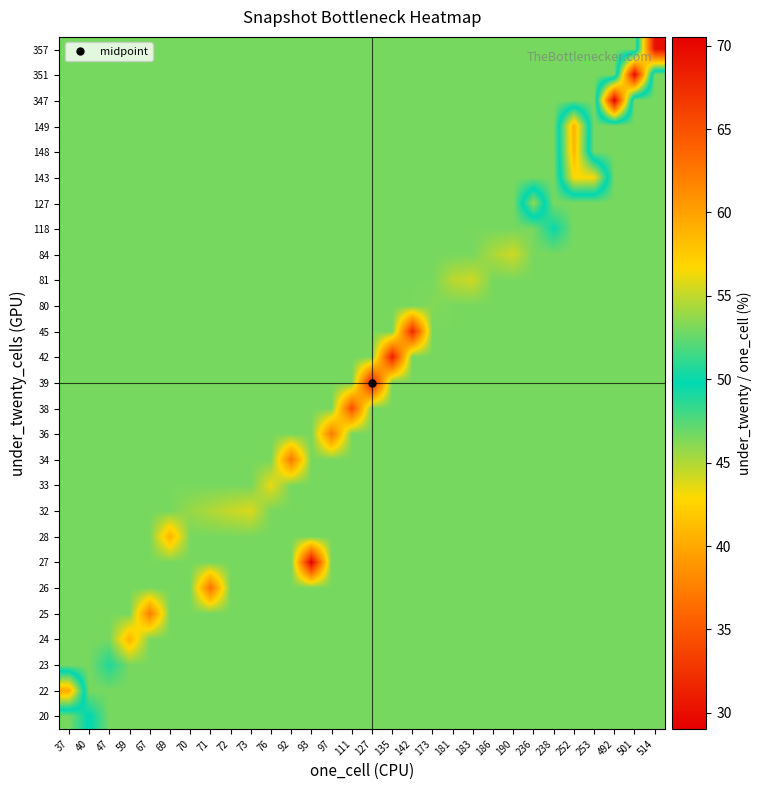

Reading right to left, list all the values displayed in this chart.

20: 514=46.5	501=46.5	492=46.5	253=46.5	252=46.5	238=46.5	236=46.5	190=46.5	186=46.5	183=46.5	181=46.5	173=46.5	142=46.5	135=46.5	127=46.5	111=46.5	97=46.5	93=46.5	92=46.5	76=46.5	73=46.5	72=46.5	71=46.5	70=46.5	69=46.5	67=46.5	59=46.5	47=46.5	40=50.0	37=46.5
22: 514=46.5	501=46.5	492=46.5	253=46.5	252=46.5	238=46.5	236=46.5	190=46.5	186=46.5	183=46.5	181=46.5	173=46.5	142=46.5	135=46.5	127=46.5	111=46.5	97=46.5	93=46.5	92=46.5	76=46.5	73=46.5	72=46.5	71=46.5	70=46.5	69=46.5	67=46.5	59=46.5	47=46.5	40=46.5	37=59.5
23: 514=46.5	501=46.5	492=46.5	253=46.5	252=46.5	238=46.5	236=46.5	190=46.5	186=46.5	183=46.5	181=46.5	173=46.5	142=46.5	135=46.5	127=46.5	111=46.5	97=46.5	93=46.5	92=46.5	76=46.5	73=46.5	72=46.5	71=46.5	70=46.5	69=46.5	67=46.5	59=46.5	47=48.9	40=46.5	37=46.5
24: 514=46.5	501=46.5	492=46.5	253=46.5	252=46.5	238=46.5	236=46.5	190=46.5	186=46.5	183=46.5	181=46.5	173=46.5	142=46.5	135=46.5	127=46.5	111=46.5	97=46.5	93=46.5	92=46.5	76=46.5	73=46.5	72=46.5	71=46.5	70=46.5	69=46.5	67=46.5	59=40.7	47=46.5	40=46.5	37=46.5
25: 514=46.5	501=46.5	492=46.5	253=46.5	252=46.5	238=46.5	236=46.5	190=46.5	186=46.5	183=46.5	181=46.5	173=46.5	142=46.5	135=46.5	127=46.5	111=46.5	97=46.5	93=46.5	92=46.5	76=46.5	73=46.5	72=46.5	71=46.5	70=46.5	69=46.5	67=37.3	59=46.5	47=46.5	40=46.5	37=46.5
26: 514=46.5	501=46.5	492=46.5	253=46.5	252=46.5	238=46.5	236=46.5	190=46.5	186=46.5	183=46.5	181=46.5	173=46.5	142=46.5	135=46.5	127=46.5	111=46.5	97=46.5	93=46.5	92=46.5	76=46.5	73=46.5	72=46.5	71=36.6	70=46.5	69=46.5	67=46.5	59=46.5	47=46.5	40=46.5	37=46.5
27: 514=46.5	501=46.5	492=46.5	253=46.5	252=46.5	238=46.5	236=46.5	190=46.5	186=46.5	183=46.5	181=46.5	173=46.5	142=46.5	135=46.5	127=46.5	111=46.5	97=46.5	93=29.0	92=46.5	76=46.5	73=46.5	72=46.5	71=46.5	70=46.5	69=46.5	67=46.5	59=46.5	47=46.5	40=46.5	37=46.5
28: 514=46.5	501=46.5	492=46.5	253=46.5	252=46.5	238=46.5	236=46.5	190=46.5	186=46.5	183=46.5	181=46.5	173=46.5	142=46.5	135=46.5	127=46.5	111=46.5	97=46.5	93=46.5	92=46.5	76=46.5	73=46.5	72=46.5	71=46.5	70=46.5	69=40.6	67=46.5	59=46.5	47=46.5	40=46.5	37=46.5
32: 514=46.5	501=46.5	492=46.5	253=46.5	252=46.5	238=46.5	236=46.5	190=46.5	186=46.5	183=46.5	181=46.5	173=46.5	142=46.5	135=46.5	127=46.5	111=46.5	97=46.5	93=46.5	92=46.5	76=46.5	73=43.8	72=44.4	71=45.1	70=45.7	69=46.5	67=46.5	59=46.5	47=46.5	40=46.5	37=46.5
33: 514=46.5	501=46.5	492=46.5	253=46.5	252=46.5	238=46.5	236=46.5	190=46.5	186=46.5	183=46.5	181=46.5	173=46.5	142=46.5	135=46.5	127=46.5	111=46.5	97=46.5	93=46.5	92=46.5	76=43.4	73=46.5	72=46.5	71=46.5	70=46.5	69=46.5	67=46.5	59=46.5	47=46.5	40=46.5	37=46.5
34: 514=46.5	501=46.5	492=46.5	253=46.5	252=46.5	238=46.5	236=46.5	190=46.5	186=46.5	183=46.5	181=46.5	173=46.5	142=46.5	135=46.5	127=46.5	111=46.5	97=46.5	93=46.5	92=37.0	76=46.5	73=46.5	72=46.5	71=46.5	70=46.5	69=46.5	67=46.5	59=46.5	47=46.5	40=46.5	37=46.5
36: 514=46.5	501=46.5	492=46.5	253=46.5	252=46.5	238=46.5	236=46.5	190=46.5	186=46.5	183=46.5	181=46.5	173=46.5	142=46.5	135=46.5	127=46.5	111=46.5	97=37.1	93=46.5	92=46.5	76=46.5	73=46.5	72=46.5	71=46.5	70=46.5	69=46.5	67=46.5	59=46.5	47=46.5	40=46.5	37=46.5
38: 514=46.5	501=46.5	492=46.5	253=46.5	252=46.5	238=46.5	236=46.5	190=46.5	186=46.5	183=46.5	181=46.5	173=46.5	142=46.5	135=46.5	127=46.5	111=34.2	97=46.5	93=46.5	92=46.5	76=46.5	73=46.5	72=46.5	71=46.5	70=46.5	69=46.5	67=46.5	59=46.5	47=46.5	40=46.5	37=46.5
39: 514=46.5	501=46.5	492=46.5	253=46.5	252=46.5	238=46.5	236=46.5	190=46.5	186=46.5	183=46.5	181=46.5	173=46.5	142=46.5	135=46.5	127=30.7	111=46.5	97=46.5	93=46.5	92=46.5	76=46.5	73=46.5	72=46.5	71=46.5	70=46.5	69=46.5	67=46.5	59=46.5	47=46.5	40=46.5	37=46.5
42: 514=46.5	501=46.5	492=46.5	253=46.5	252=46.5	238=46.5	236=46.5	190=46.5	186=46.5	183=46.5	181=46.5	173=46.5	142=46.5	135=31.1	127=46.5	111=46.5	97=46.5	93=46.5	92=46.5	76=46.5	73=46.5	72=46.5	71=46.5	70=46.5	69=46.5	67=46.5	59=46.5	47=46.5	40=46.5	37=46.5
45: 514=46.5	501=46.5	492=46.5	253=46.5	252=46.5	238=46.5	236=46.5	190=46.5	186=46.5	183=46.5	181=46.5	173=46.5	142=31.7	135=46.5	127=46.5	111=46.5	97=46.5	93=46.5	92=46.5	76=46.5	73=46.5	72=46.5	71=46.5	70=46.5	69=46.5	67=46.5	59=46.5	47=46.5	40=46.5	37=46.5
80: 514=46.5	501=46.5	492=46.5	253=46.5	252=46.5	238=46.5	236=46.5	190=46.5	186=46.5	183=46.5	181=46.5	173=46.2	142=46.5	135=46.5	127=46.5	111=46.5	97=46.5	93=46.5	92=46.5	76=46.5	73=46.5	72=46.5	71=46.5	70=46.5	69=46.5	67=46.5	59=46.5	47=46.5	40=46.5	37=46.5
81: 514=46.5	501=46.5	492=46.5	253=46.5	252=46.5	238=46.5	236=46.5	190=46.5	186=46.5	183=44.3	181=44.8	173=46.5	142=46.5	135=46.5	127=46.5	111=46.5	97=46.5	93=46.5	92=46.5	76=46.5	73=46.5	72=46.5	71=46.5	70=46.5	69=46.5	67=46.5	59=46.5	47=46.5	40=46.5	37=46.5
84: 514=46.5	501=46.5	492=46.5	253=46.5	252=46.5	238=46.5	236=46.5	190=44.2	186=45.2	183=46.5	181=46.5	173=46.5	142=46.5	135=46.5	127=46.5	111=46.5	97=46.5	93=46.5	92=46.5	76=46.5	73=46.5	72=46.5	71=46.5	70=46.5	69=46.5	67=46.5	59=46.5	47=46.5	40=46.5	37=46.5
118: 514=46.5	501=46.5	492=46.5	253=46.5	252=46.5	238=49.6	236=46.5	190=46.5	186=46.5	183=46.5	181=46.5	173=46.5	142=46.5	135=46.5	127=46.5	111=46.5	97=46.5	93=46.5	92=46.5	76=46.5	73=46.5	72=46.5	71=46.5	70=46.5	69=46.5	67=46.5	59=46.5	47=46.5	40=46.5	37=46.5
127: 514=46.5	501=46.5	492=46.5	253=46.5	252=46.5	238=46.5	236=53.8	190=46.5	186=46.5	183=46.5	181=46.5	173=46.5	142=46.5	135=46.5	127=46.5	111=46.5	97=46.5	93=46.5	92=46.5	76=46.5	73=46.5	72=46.5	71=46.5	70=46.5	69=46.5	67=46.5	59=46.5	47=46.5	40=46.5	37=46.5
143: 514=46.5	501=46.5	492=46.5	253=56.5	252=56.7	238=46.5	236=46.5	190=46.5	186=46.5	183=46.5	181=46.5	173=46.5	142=46.5	135=46.5	127=46.5	111=46.5	97=46.5	93=46.5	92=46.5	76=46.5	73=46.5	72=46.5	71=46.5	70=46.5	69=46.5	67=46.5	59=46.5	47=46.5	40=46.5	37=46.5
148: 514=46.5	501=46.5	492=46.5	253=46.5	252=58.7	238=46.5	236=46.5	190=46.5	186=46.5	183=46.5	181=46.5	173=46.5	142=46.5	135=46.5	127=46.5	111=46.5	97=46.5	93=46.5	92=46.5	76=46.5	73=46.5	72=46.5	71=46.5	70=46.5	69=46.5	67=46.5	59=46.5	47=46.5	40=46.5	37=46.5
149: 514=46.5	501=46.5	492=46.5	253=46.5	252=59.1	238=46.5	236=46.5	190=46.5	186=46.5	183=46.5	181=46.5	173=46.5	142=46.5	135=46.5	127=46.5	111=46.5	97=46.5	93=46.5	92=46.5	76=46.5	73=46.5	72=46.5	71=46.5	70=46.5	69=46.5	67=46.5	59=46.5	47=46.5	40=46.5	37=46.5
347: 514=46.5	501=46.5	492=70.5	253=46.5	252=46.5	238=46.5	236=46.5	190=46.5	186=46.5	183=46.5	181=46.5	173=46.5	142=46.5	135=46.5	127=46.5	111=46.5	97=46.5	93=46.5	92=46.5	76=46.5	73=46.5	72=46.5	71=46.5	70=46.5	69=46.5	67=46.5	59=46.5	47=46.5	40=46.5	37=46.5
351: 514=46.5	501=70.1	492=46.5	253=46.5	252=46.5	238=46.5	236=46.5	190=46.5	186=46.5	183=46.5	181=46.5	173=46.5	142=46.5	135=46.5	127=46.5	111=46.5	97=46.5	93=46.5	92=46.5	76=46.5	73=46.5	72=46.5	71=46.5	70=46.5	69=46.5	67=46.5	59=46.5	47=46.5	40=46.5	37=46.5
357: 514=69.5	501=46.5	492=46.5	253=46.5	252=46.5	238=46.5	236=46.5	190=46.5	186=46.5	183=46.5	181=46.5	173=46.5	142=46.5	135=46.5	127=46.5	111=46.5	97=46.5	93=46.5	92=46.5	76=46.5	73=46.5	72=46.5	71=46.5	70=46.5	69=46.5	67=46.5	59=46.5	47=46.5	40=46.5	37=46.5